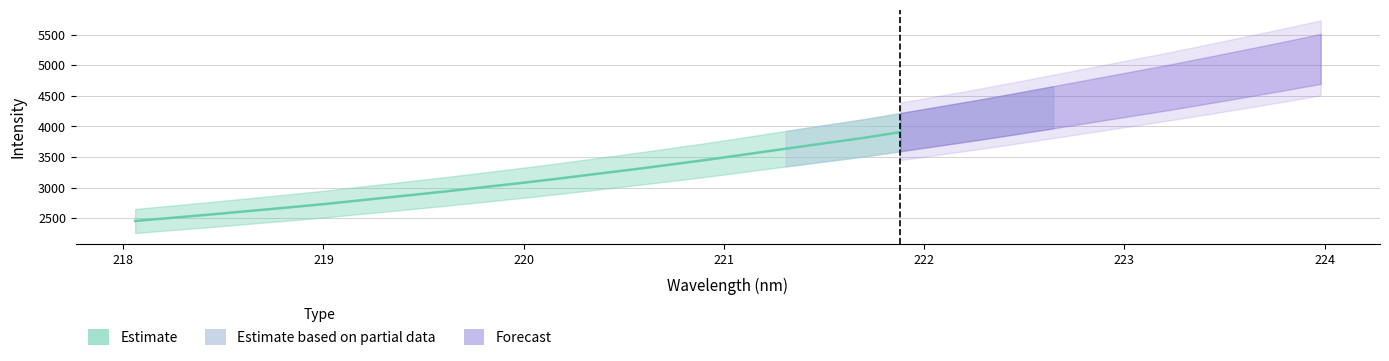

Between 221.6902 and 222.6447, which is larger?

222.6447